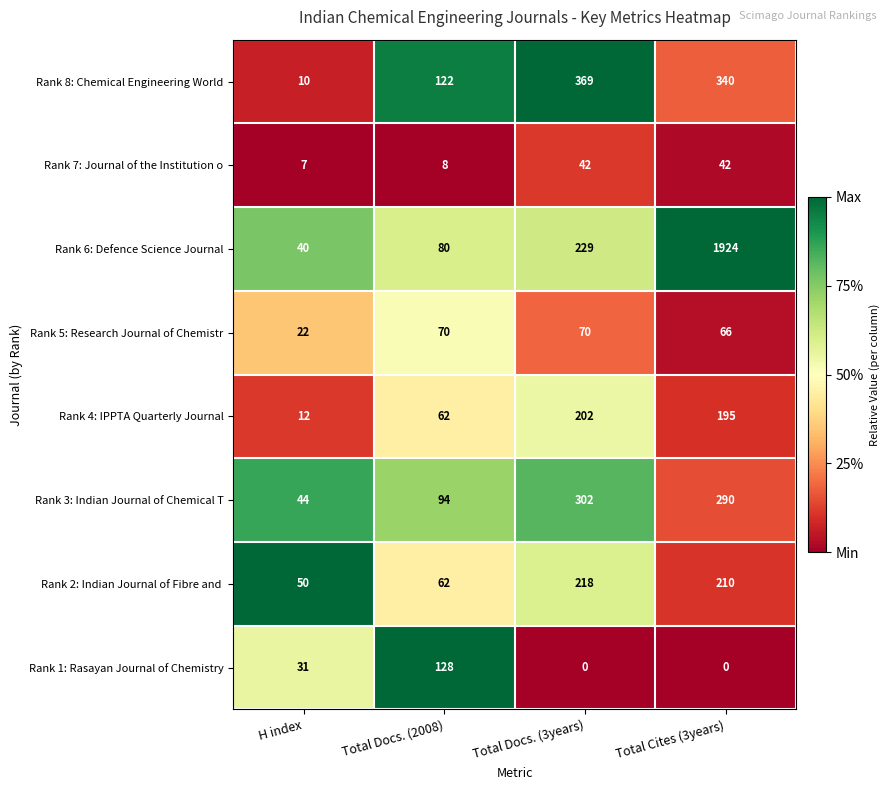

What is the total value across all series at Total Docs. (2008)?

626